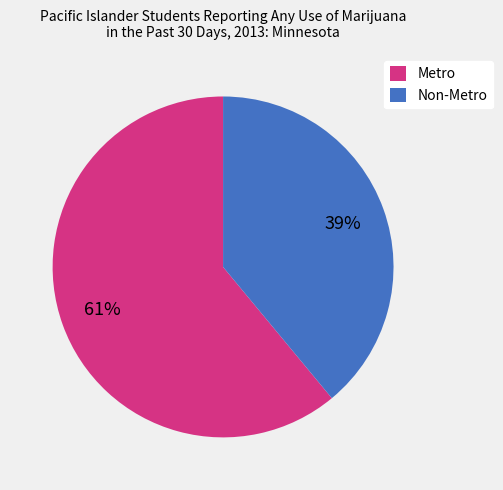

Is it true that Metro is 61% of the pie?

True